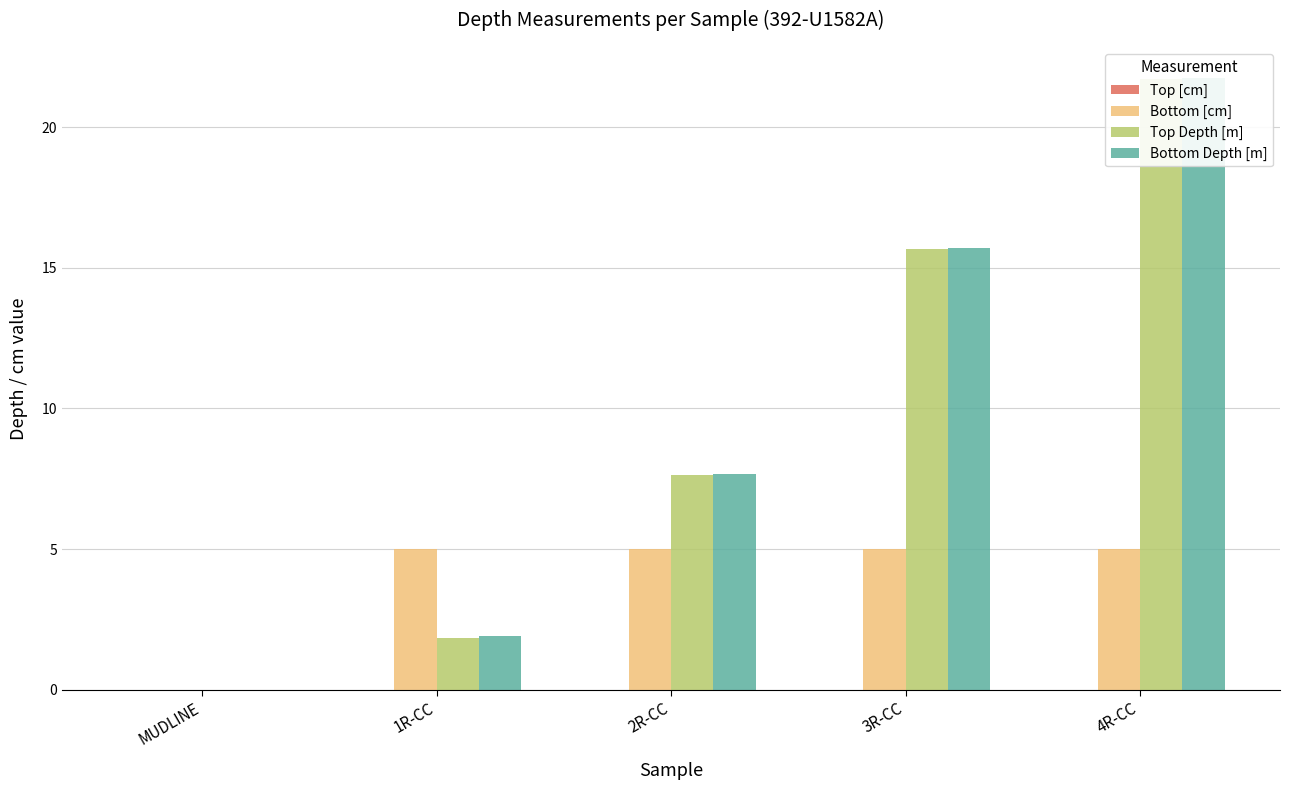

How many groups of bars are there?

5